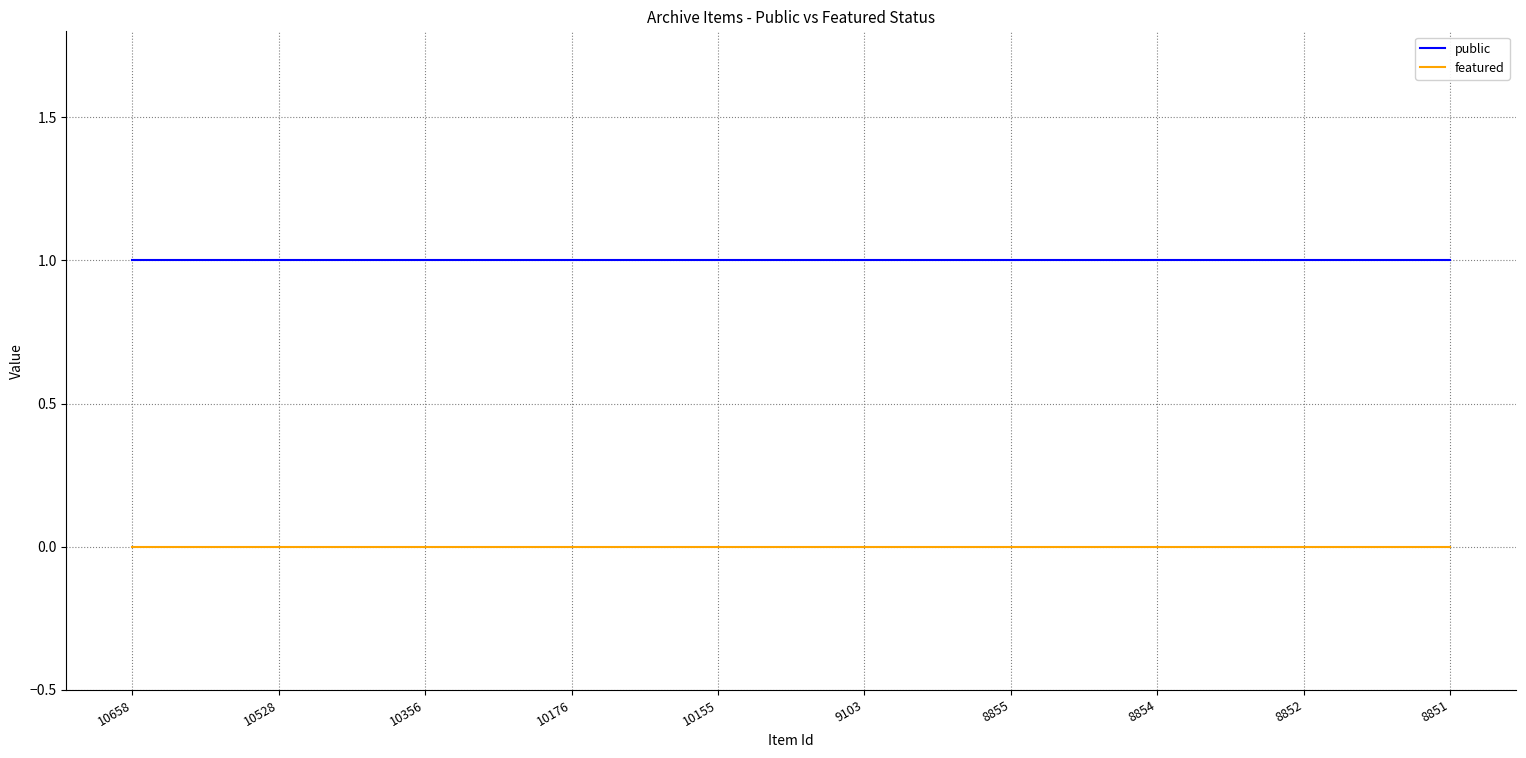

Does the chart have visible grid lines?

Yes